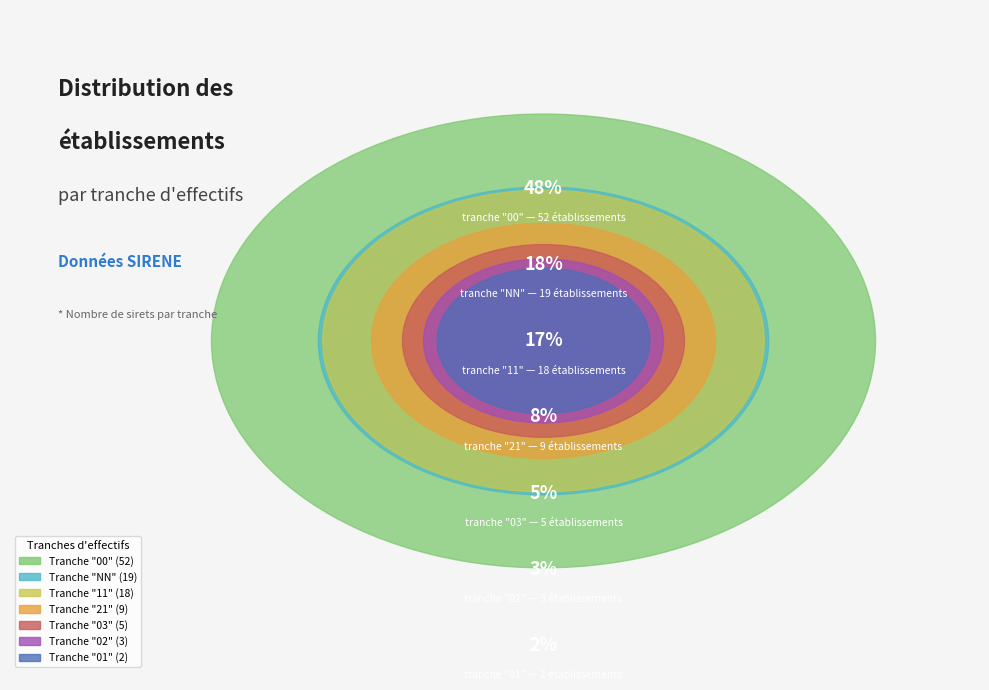

Does any single category account for the majority?

No